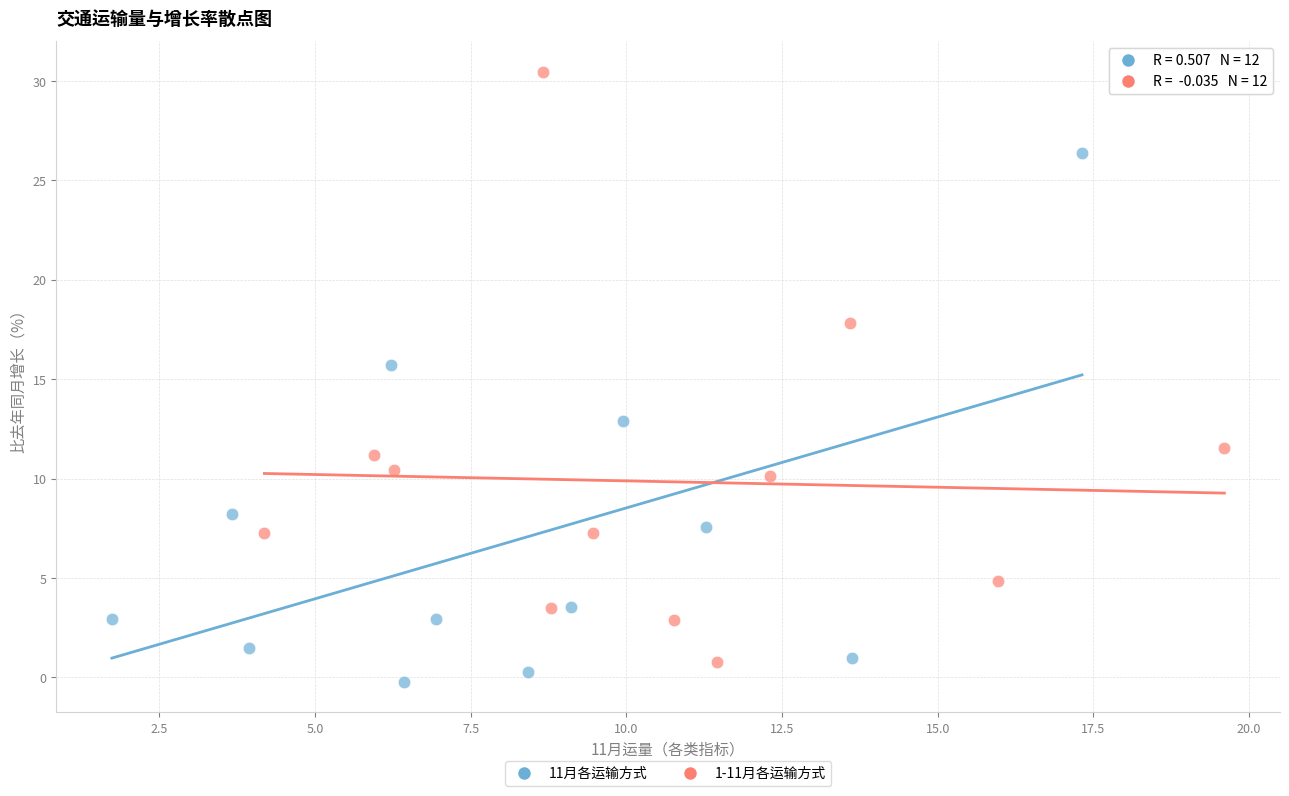

Which series reaches the maximum Y coordinate?

1-11月各运输方式